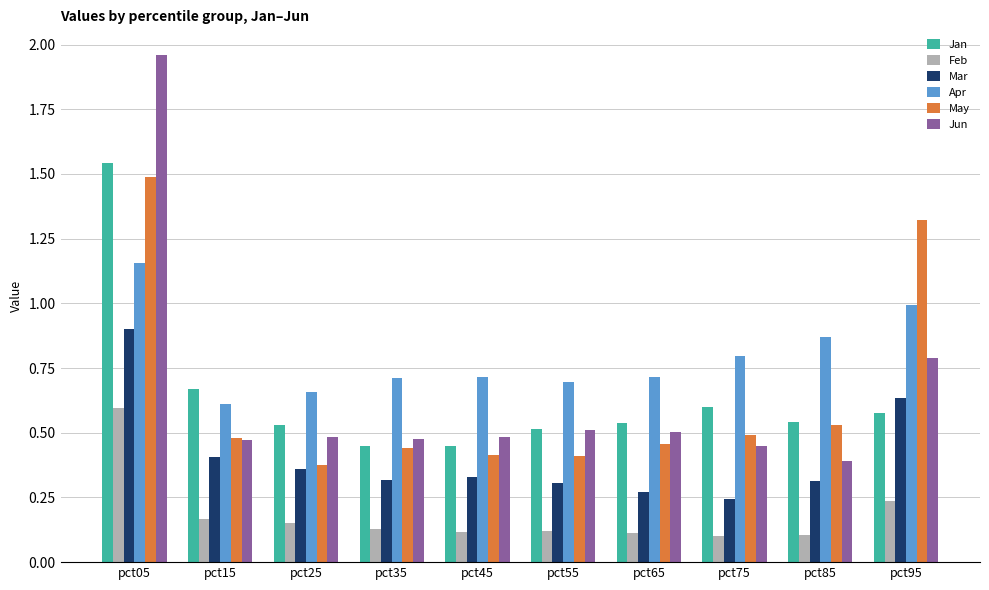

Which series has the largest total across all categories?

Apr